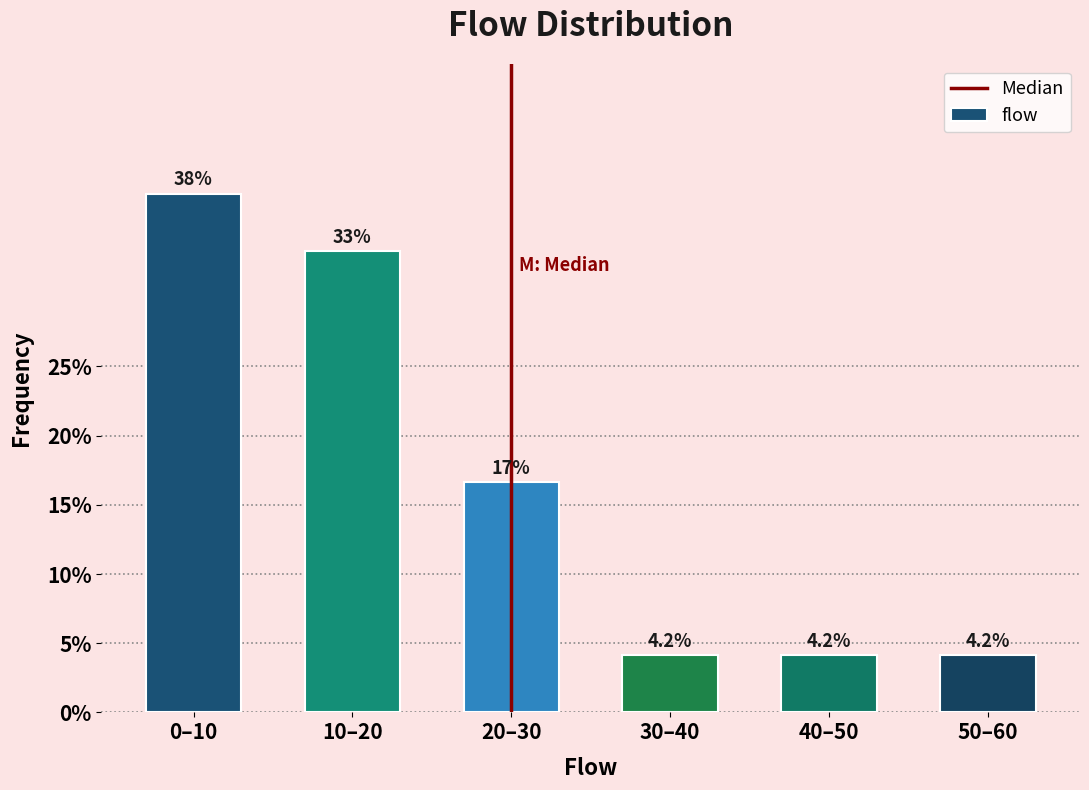

Reading left to right, list all the values displayed in this chart.

0–10=37.5	10–20=33.3	20–30=16.7	30–40=4.2	40–50=4.2	50–60=4.2